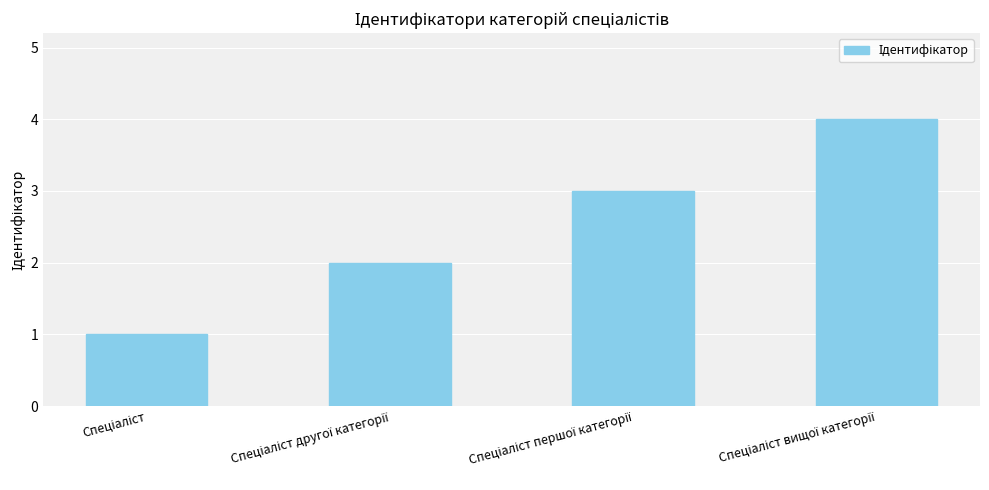

What is the difference between the maximum and minimum values?

3